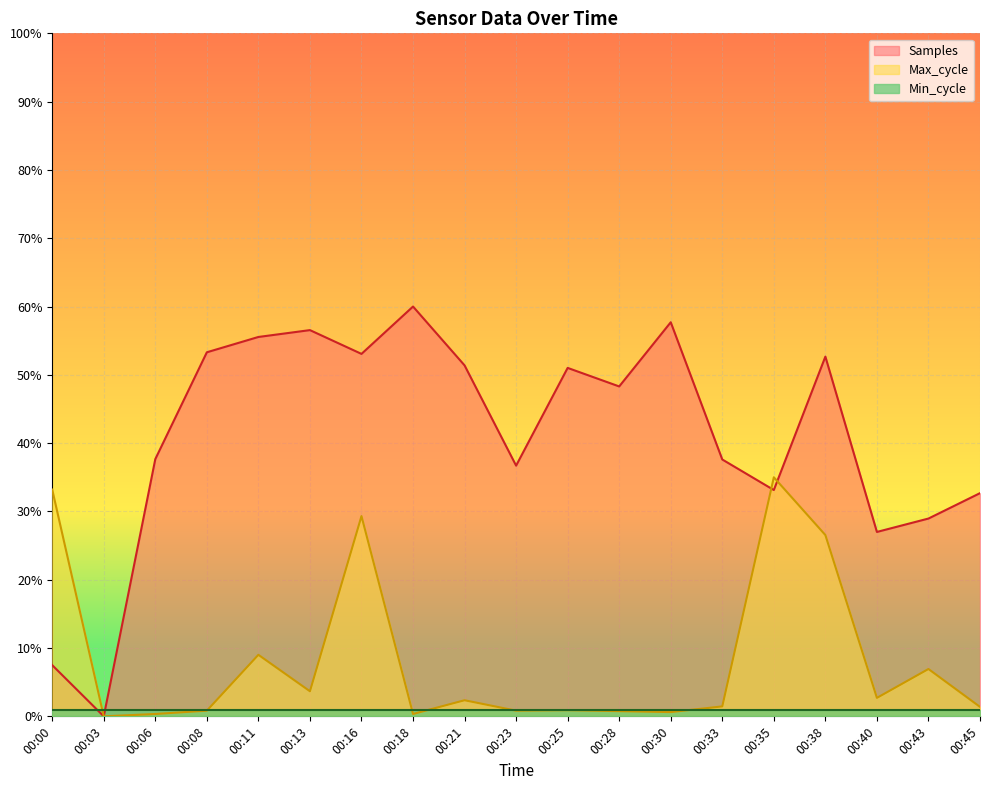

What are all the series names shown in the legend?

Samples, Max_cycle, Min_cycle